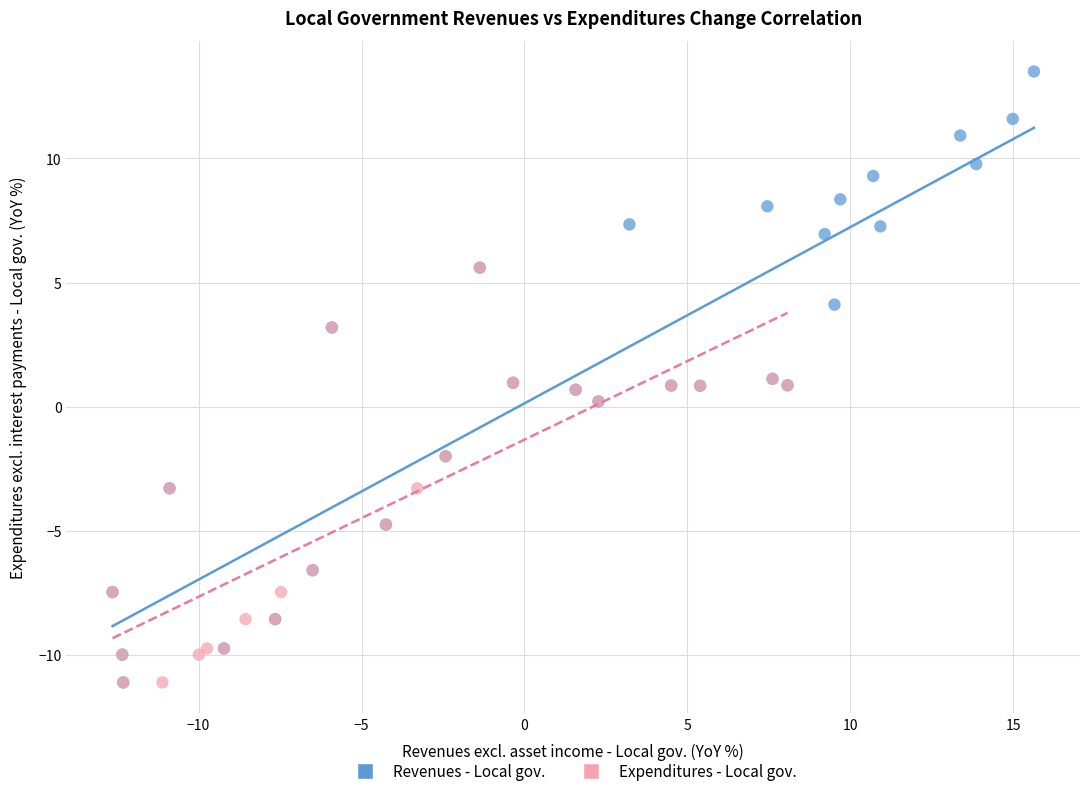

Which series has the largest Y range (max minus min)?

Revenues - Local gov.